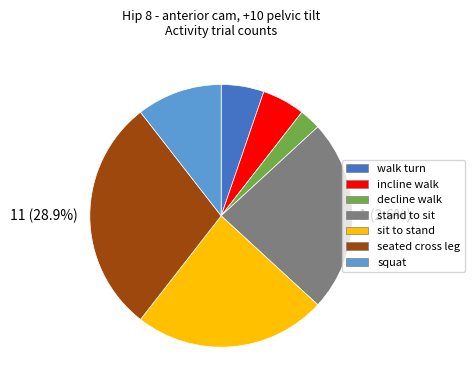

Does squat account for over 50% of the chart?

No